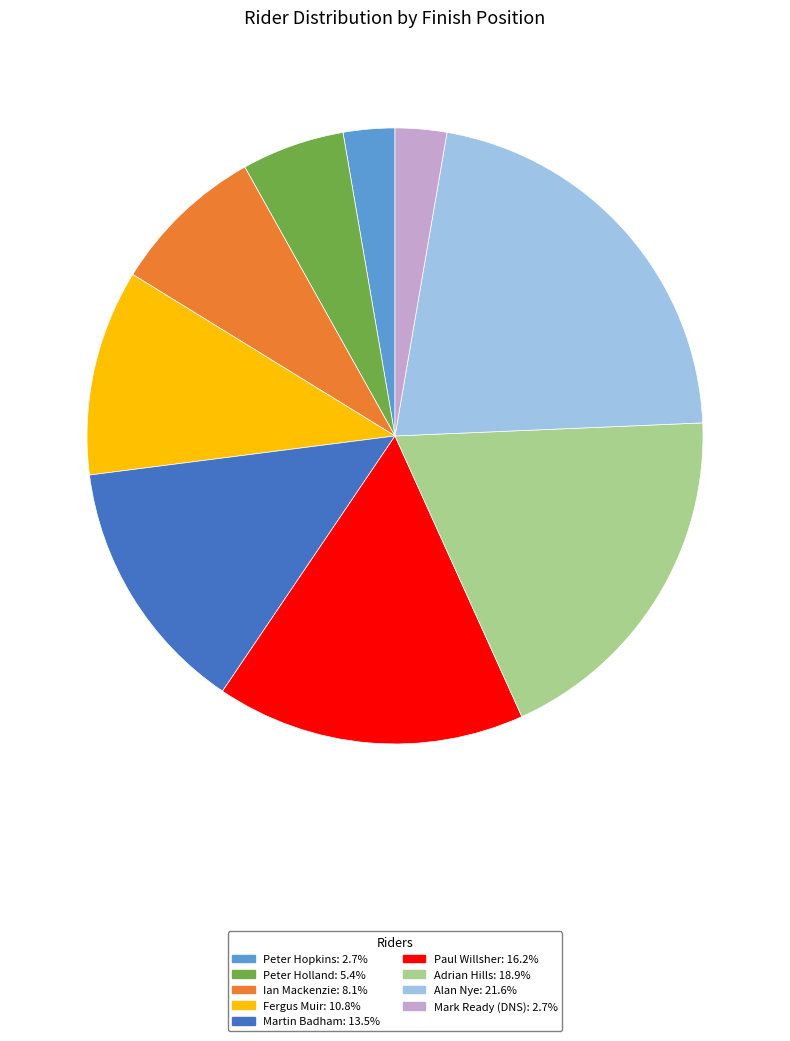

Which slice is the largest?

Alan Nye